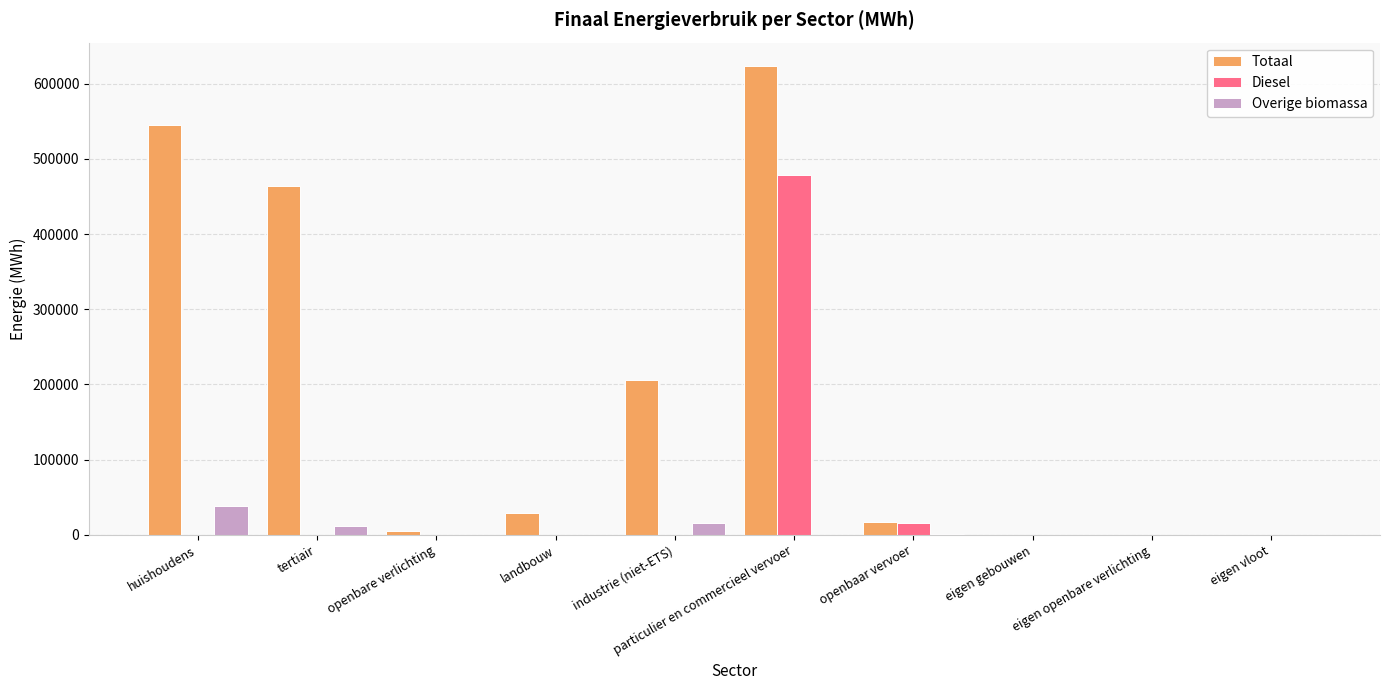

True or false: Overige biomassa has a value of 0.0 at landbouw.

True